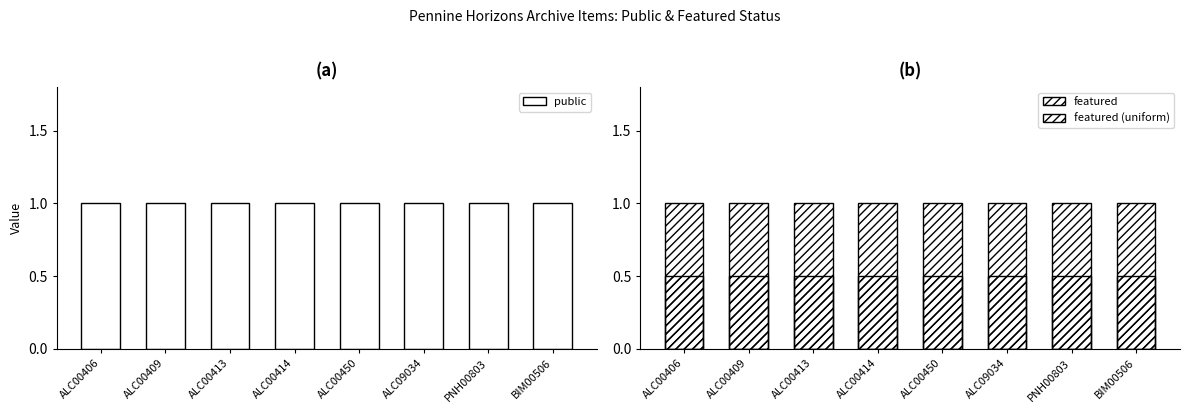

What is the label of the 7th bar from the left?

PNH00803